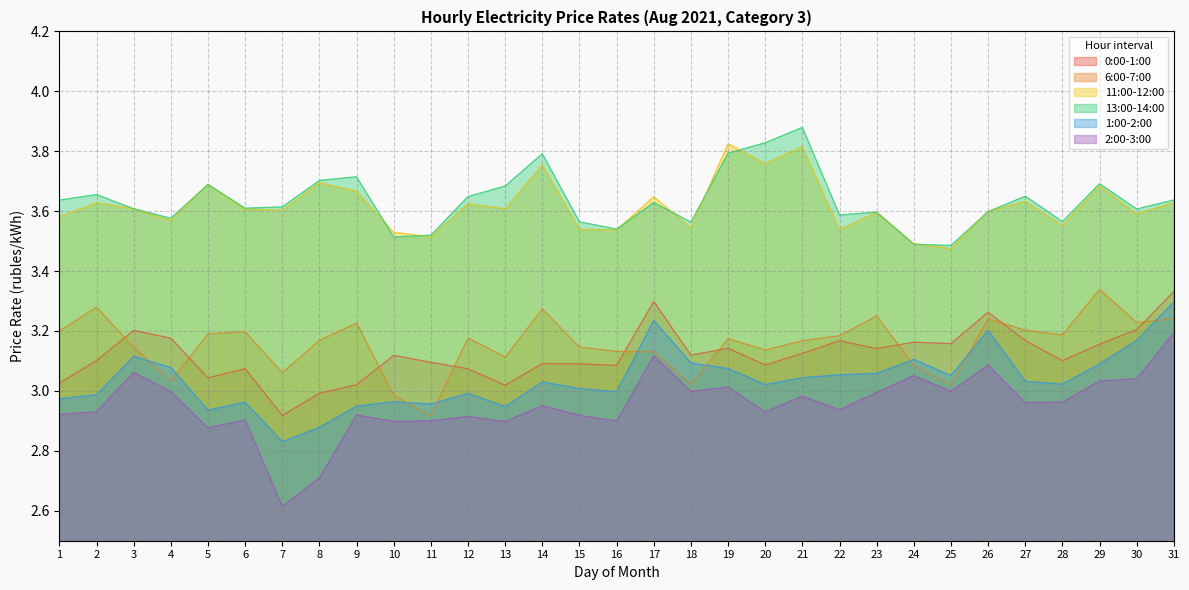

Reading left to right, transcribe all the data shown in this chart.

0:00-1:00: 1=3.0	2=3.1	3=3.2	4=3.2	5=3.0	6=3.1	7=2.9	8=3.0	9=3.0	10=3.1	11=3.1	12=3.1	13=3.0	14=3.1	15=3.1	16=3.1	17=3.3	18=3.1	19=3.1	20=3.1	21=3.1	22=3.2	23=3.1	24=3.2	25=3.2	26=3.3	27=3.2	28=3.1	29=3.2	30=3.2	31=3.3
6:00-7:00: 1=3.2	2=3.3	3=3.1	4=3.0	5=3.2	6=3.2	7=3.1	8=3.2	9=3.2	10=3.0	11=2.9	12=3.2	13=3.1	14=3.3	15=3.1	16=3.1	17=3.1	18=3.0	19=3.2	20=3.1	21=3.2	22=3.2	23=3.3	24=3.1	25=3.0	26=3.2	27=3.2	28=3.2	29=3.3	30=3.2	31=3.2
11:00-12:00: 1=3.6	2=3.6	3=3.6	4=3.6	5=3.7	6=3.6	7=3.6	8=3.7	9=3.7	10=3.5	11=3.5	12=3.6	13=3.6	14=3.8	15=3.5	16=3.5	17=3.6	18=3.5	19=3.8	20=3.8	21=3.8	22=3.5	23=3.6	24=3.5	25=3.5	26=3.6	27=3.6	28=3.6	29=3.7	30=3.6	31=3.6
13:00-14:00: 1=3.6	2=3.7	3=3.6	4=3.6	5=3.7	6=3.6	7=3.6	8=3.7	9=3.7	10=3.5	11=3.5	12=3.6	13=3.7	14=3.8	15=3.6	16=3.5	17=3.6	18=3.6	19=3.8	20=3.8	21=3.9	22=3.6	23=3.6	24=3.5	25=3.5	26=3.6	27=3.6	28=3.6	29=3.7	30=3.6	31=3.6
1:00-2:00: 1=3.0	2=3.0	3=3.1	4=3.1	5=2.9	6=3.0	7=2.8	8=2.9	9=2.9	10=3.0	11=3.0	12=3.0	13=2.9	14=3.0	15=3.0	16=3.0	17=3.2	18=3.1	19=3.1	20=3.0	21=3.0	22=3.1	23=3.1	24=3.1	25=3.1	26=3.2	27=3.0	28=3.0	29=3.1	30=3.2	31=3.3
2:00-3:00: 1=2.9	2=2.9	3=3.1	4=3.0	5=2.9	6=2.9	7=2.6	8=2.7	9=2.9	10=2.9	11=2.9	12=2.9	13=2.9	14=3.0	15=2.9	16=2.9	17=3.1	18=3.0	19=3.0	20=2.9	21=3.0	22=2.9	23=3.0	24=3.1	25=3.0	26=3.1	27=3.0	28=3.0	29=3.0	30=3.0	31=3.2